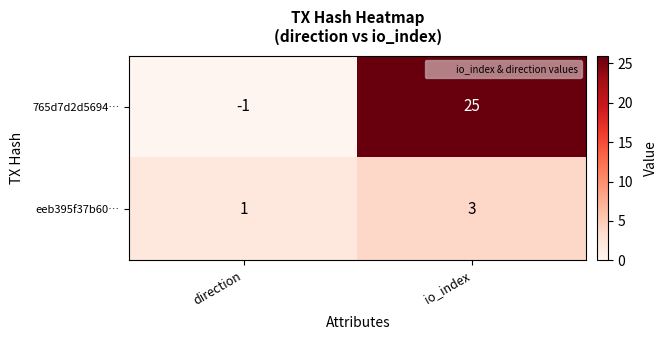

What is the spread (max minus min) of values at io_index?

22